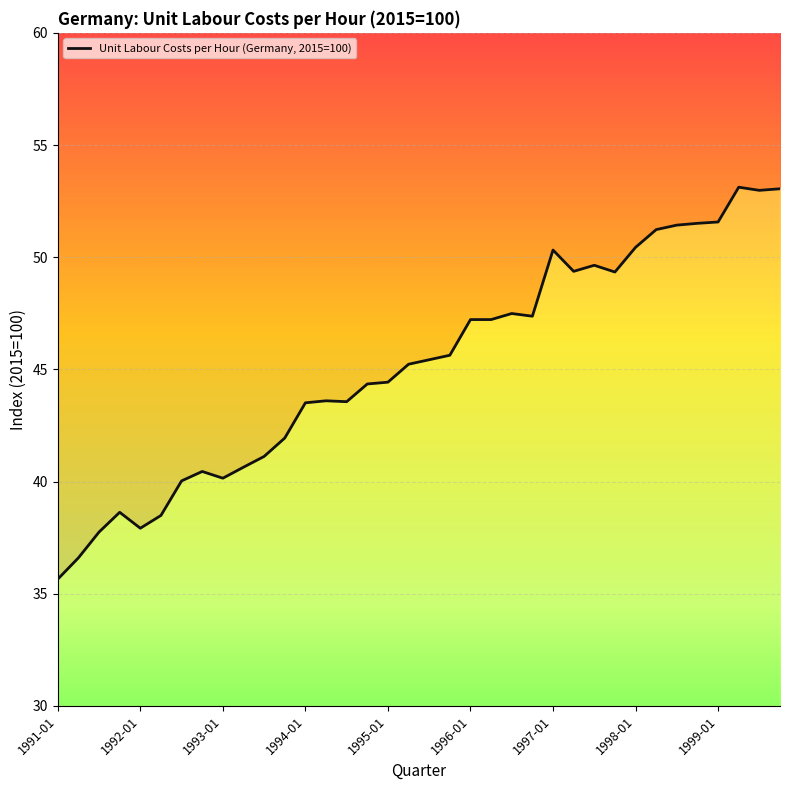

Which has a higher value, 21 or 27?

27